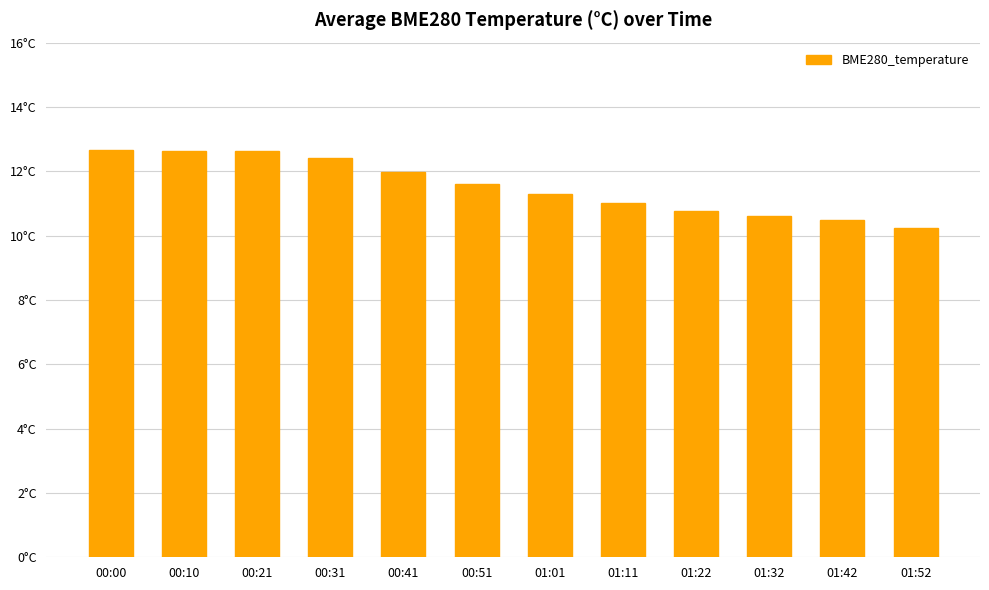

Does the chart contain any negative values?

No